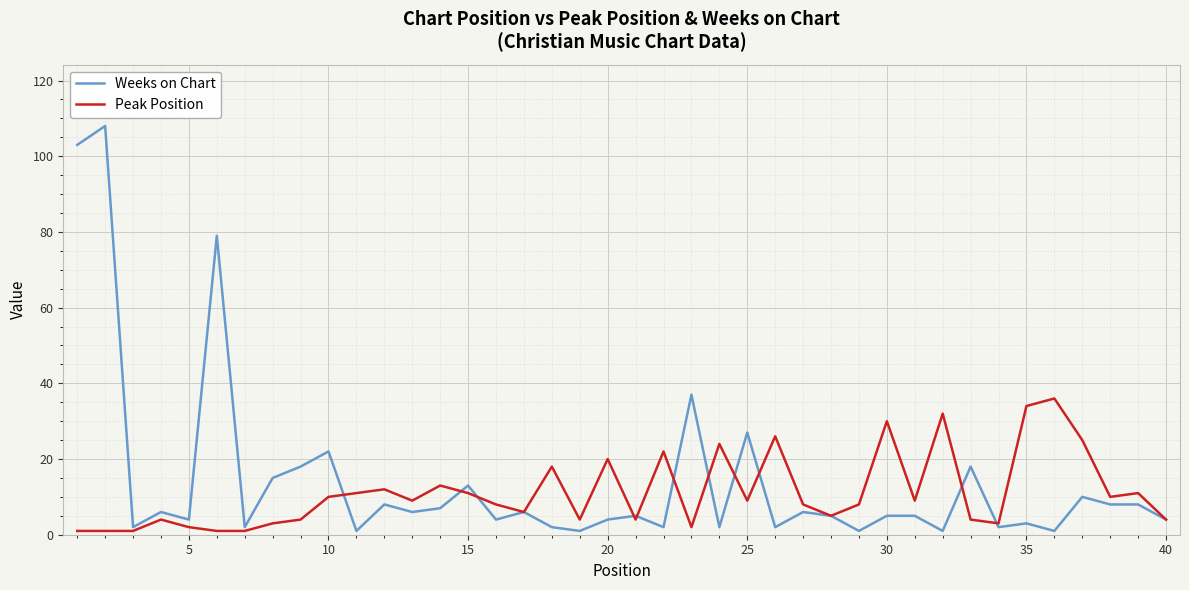

Reading left to right, extract all data points from this chart.

Weeks on Chart: 103	108	2	6	4	79	2	15	18	22	1	8	6	7	13	4	6	2	1	4	5	2	37	2	27	2	6	5	1	5	5	1	18	2	3	1	10	8	8	4
Peak Position: 1	1	1	4	2	1	1	3	4	10	11	12	9	13	11	8	6	18	4	20	4	22	2	24	9	26	8	5	8	30	9	32	4	3	34	36	25	10	11	4